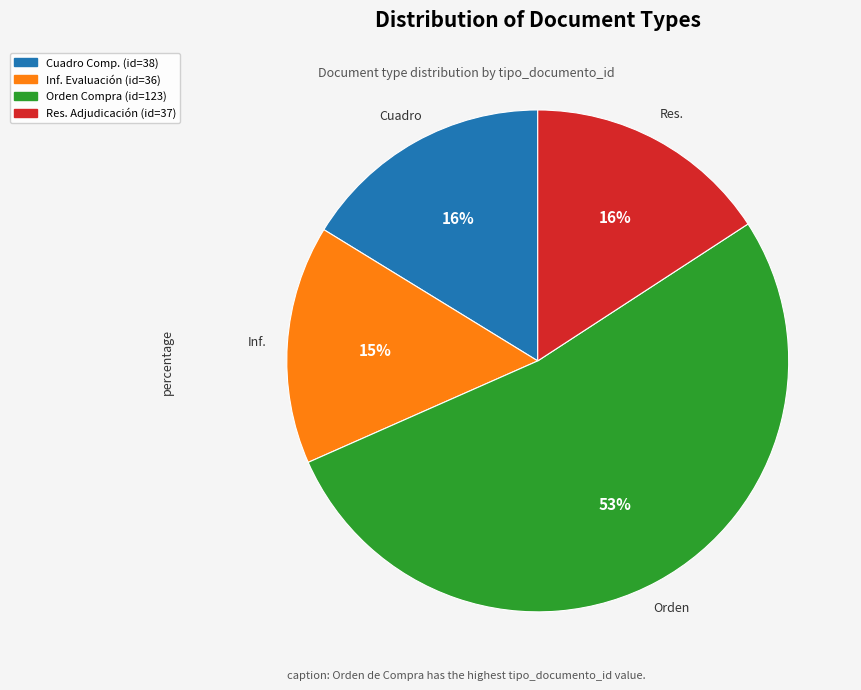

Is there any slice that represents more than half of the pie?

Yes